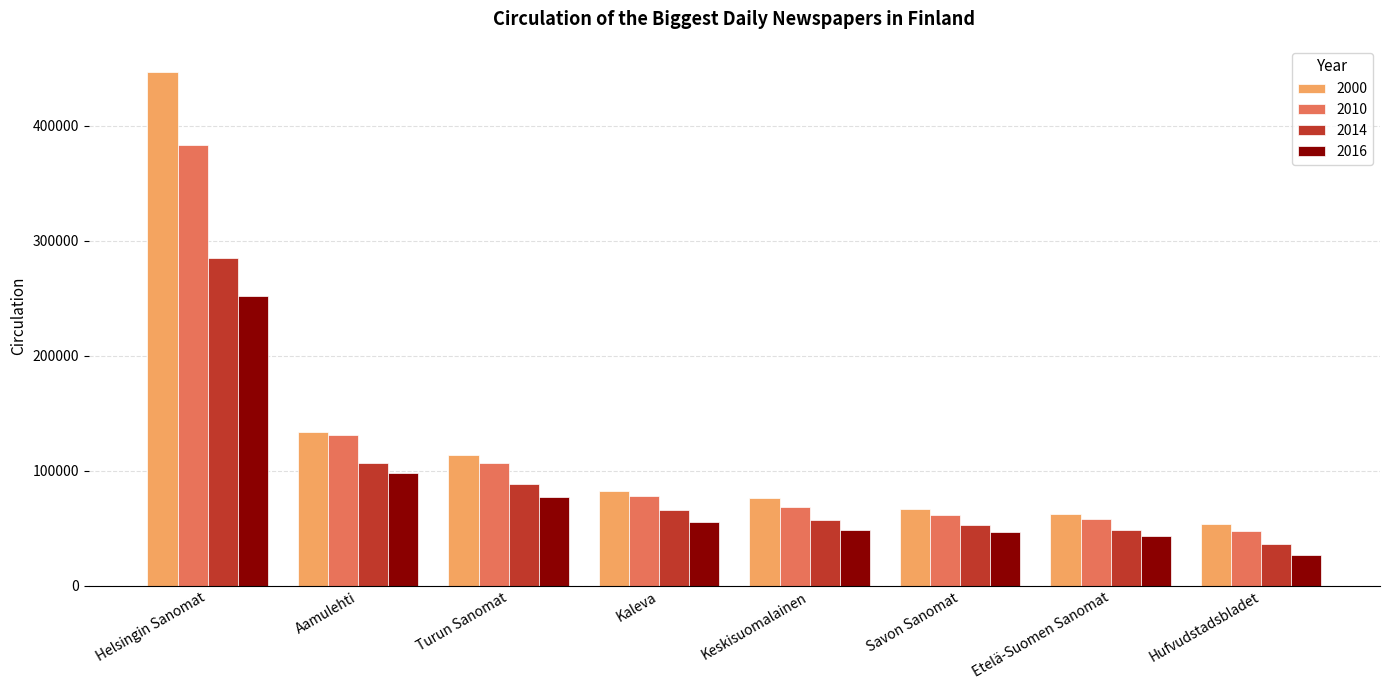

Are the bars horizontal?

No